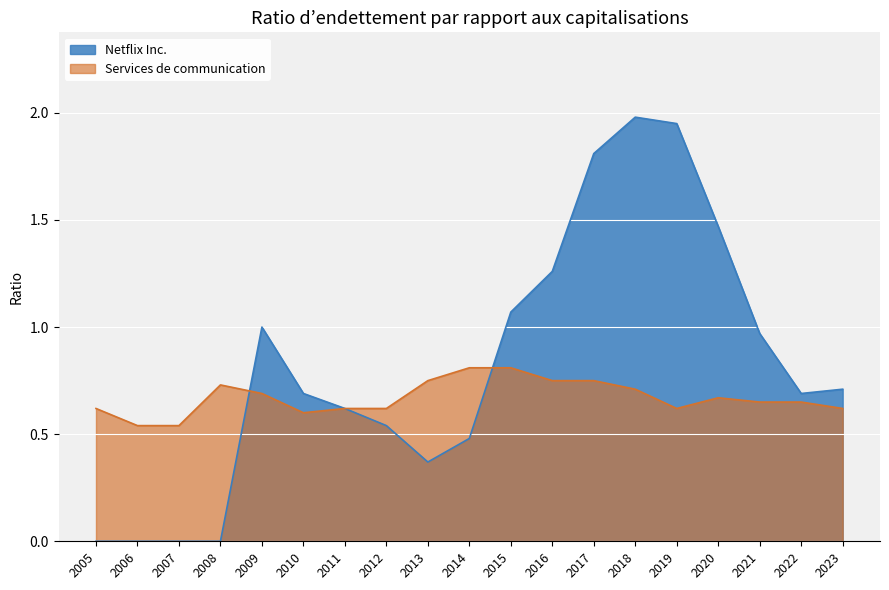

What is the value of the Netflix Inc. point at the 14th from the left?

2.0